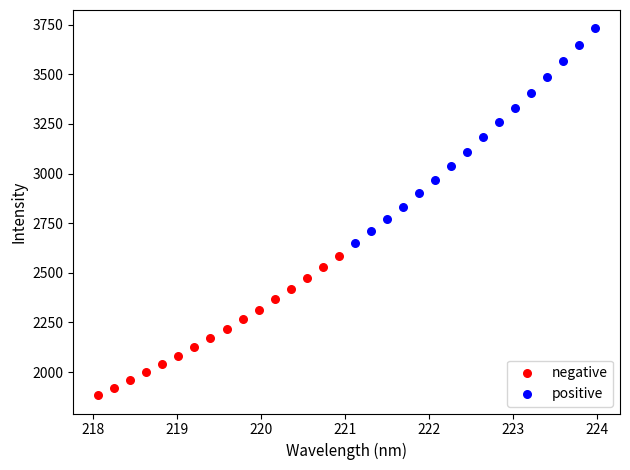

Which series contains the lowest Y value?

negative